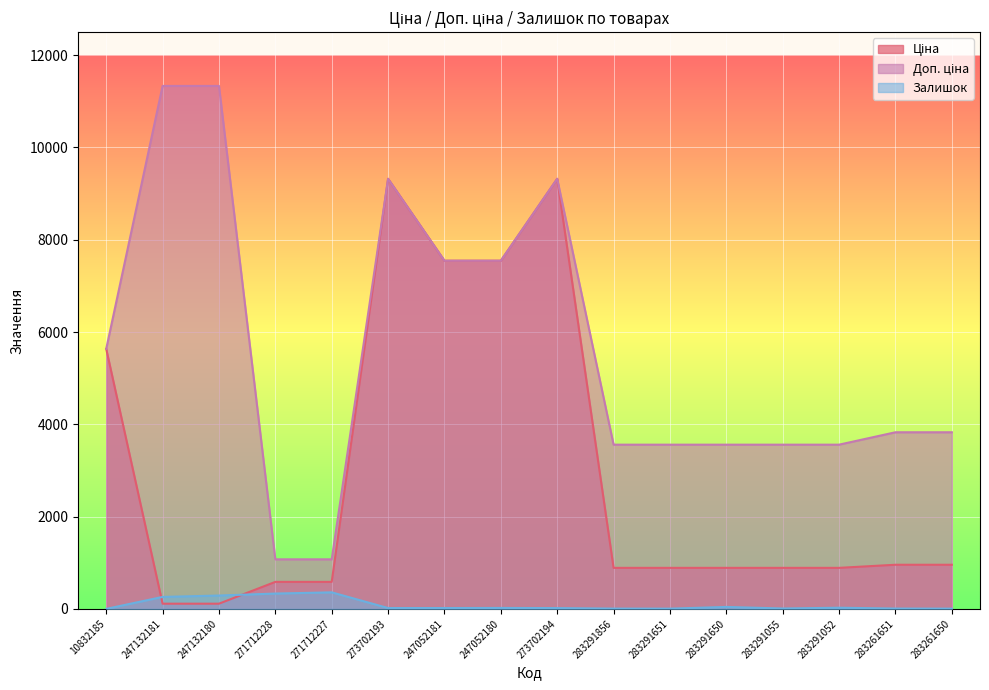

List the series in order of their overall mean, highest first.

Доп. ціна, Ціна, Залишок